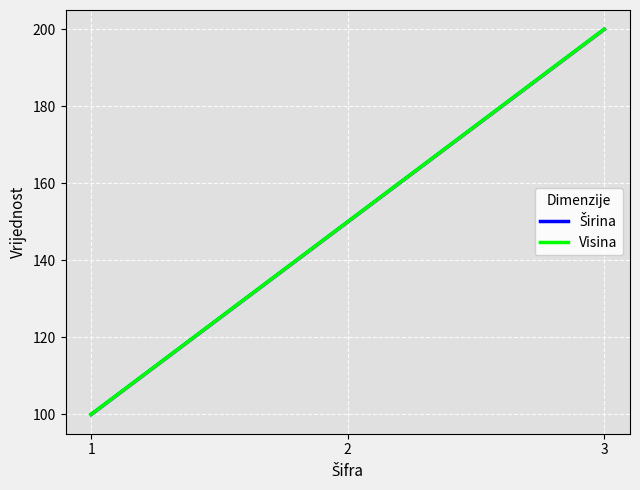

List the series in order of their peak value, highest first.

Širina, Visina